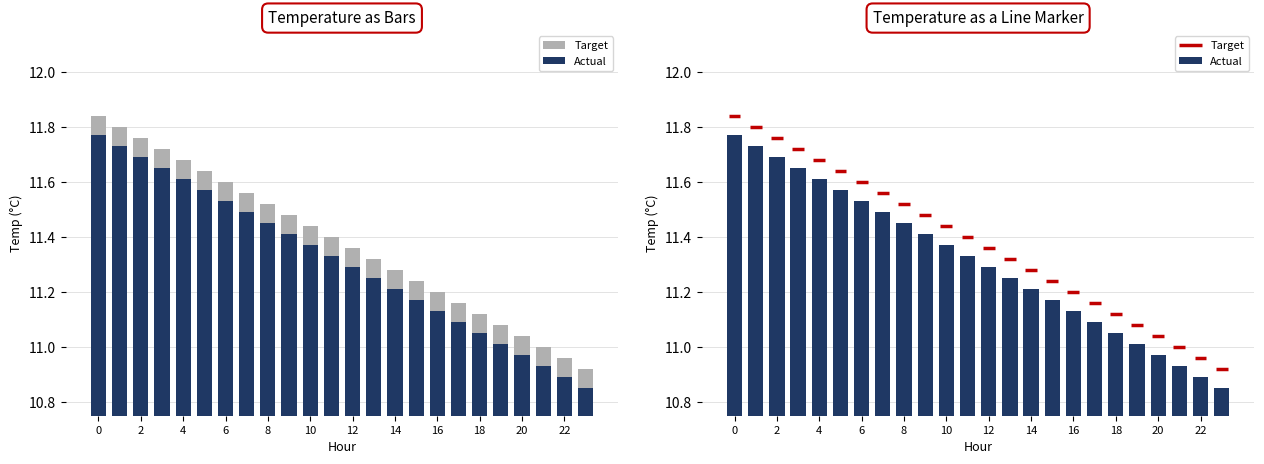

At which label does Actual reach its minimum?

23